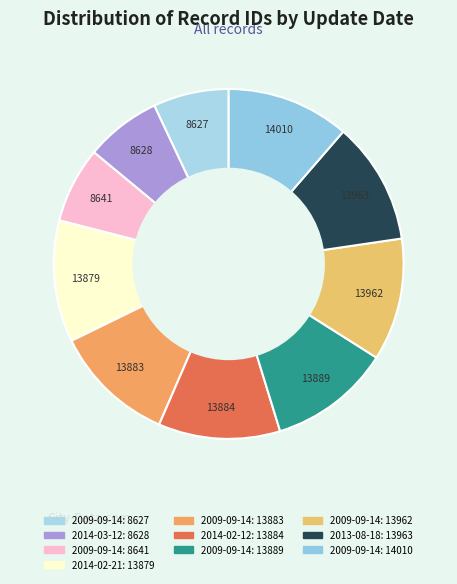

How many slices are in this pie chart?

10